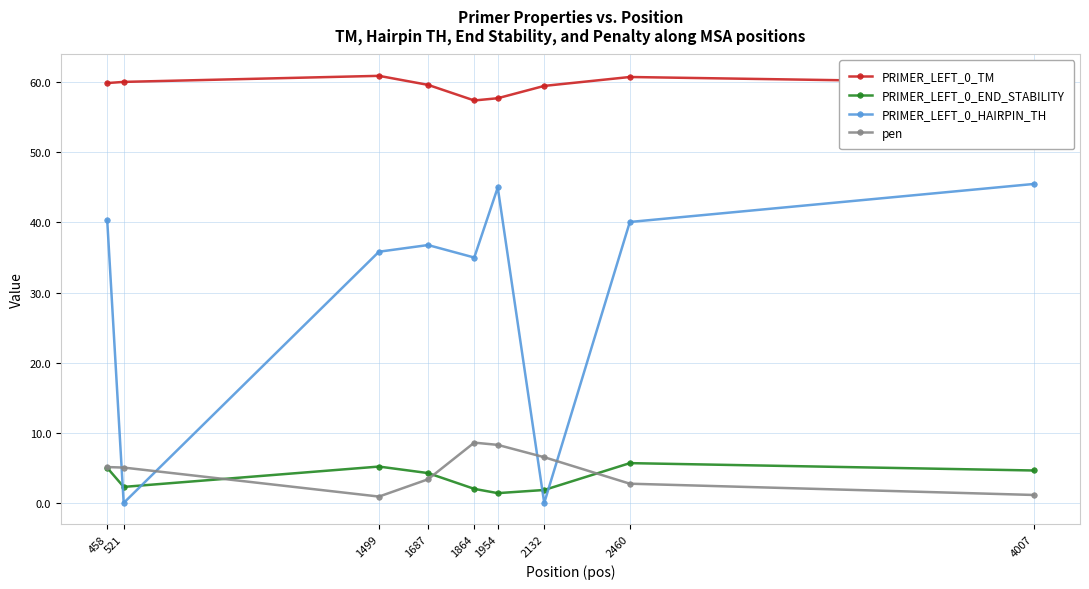

The value of pen at 1864 is 8.6. True or false?

True